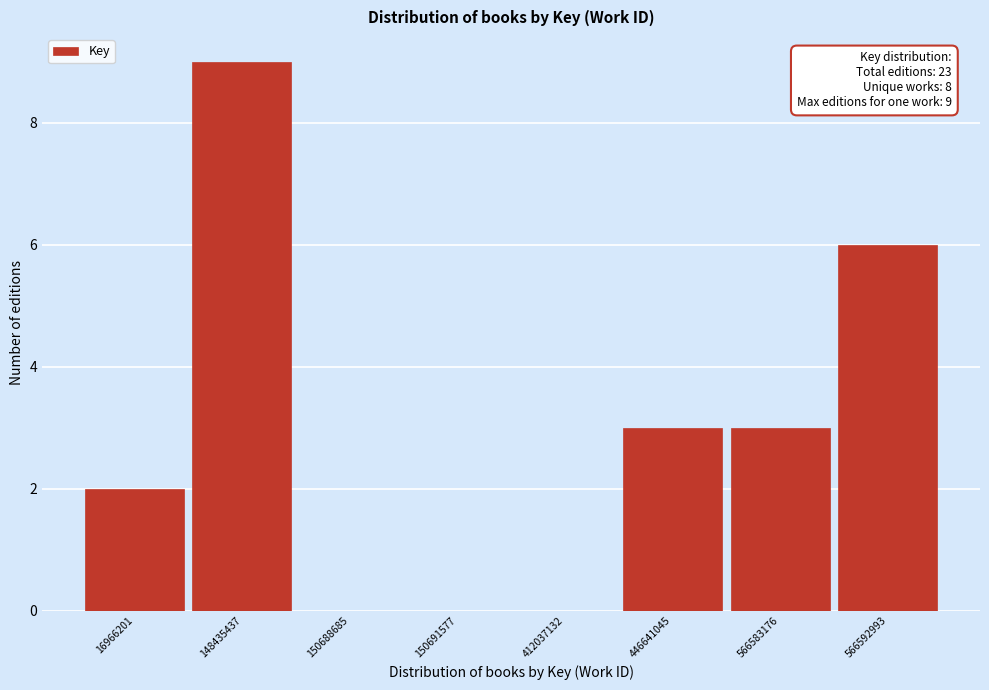

Reading right to left, transcribe all the data shown in this chart.

566592993=6	566583176=3	446641045=3	412037132=0	150691577=0	150688685=0	148435437=9	16966201=2